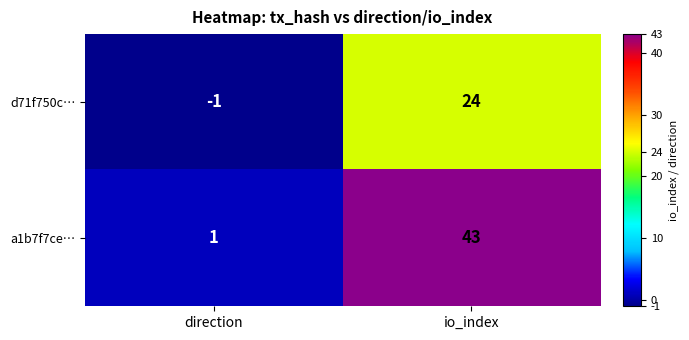

Where is a1b7f7ce… nearest to the value 22?

direction